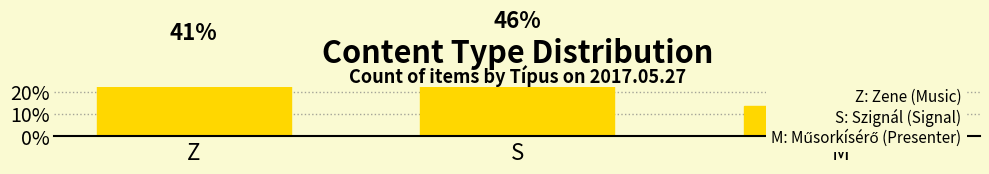

How many bars are there in total?

3